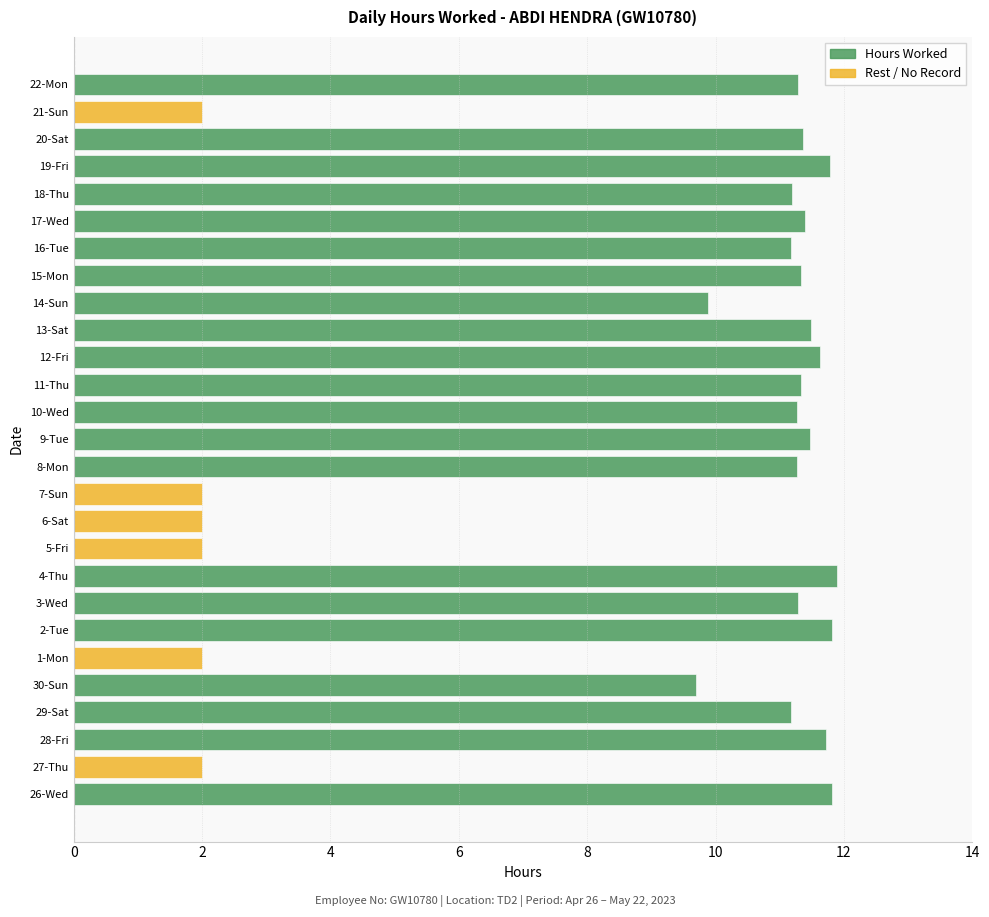

What is the difference between the Rest / No Record values at 14-Sun and 7-Sun?

2.0